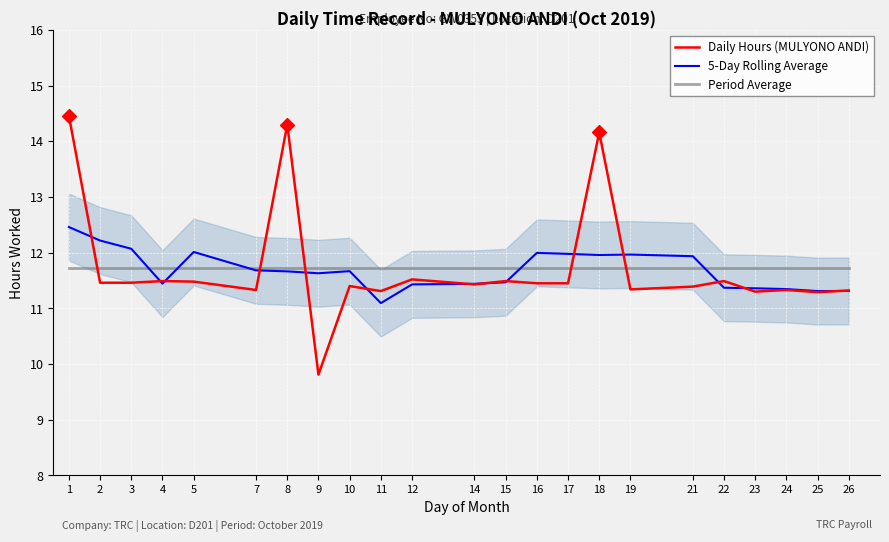

Which series contains the highest Y value?

Daily Hours (MULYONO ANDI)